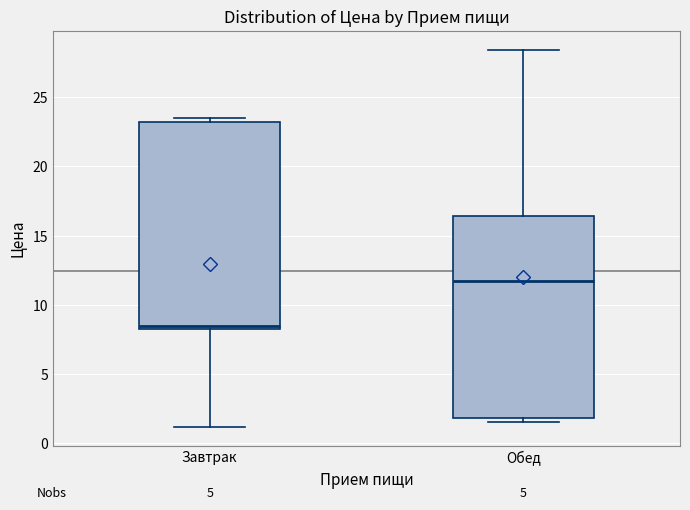

Reading left to right, transcribe this box plot: for each box, give where its median line is, the range the box spans, and where its two whiskers end, as read against the y-axis. The values are not printed on the chart, so give them approximately, as read against the axis.

Завтрак: median 8.5, box 8.0 to 23.0, whiskers 1.0 to 23.5
Обед: median 12.0, box 2.0 to 16.5, whiskers 1.5 to 28.5